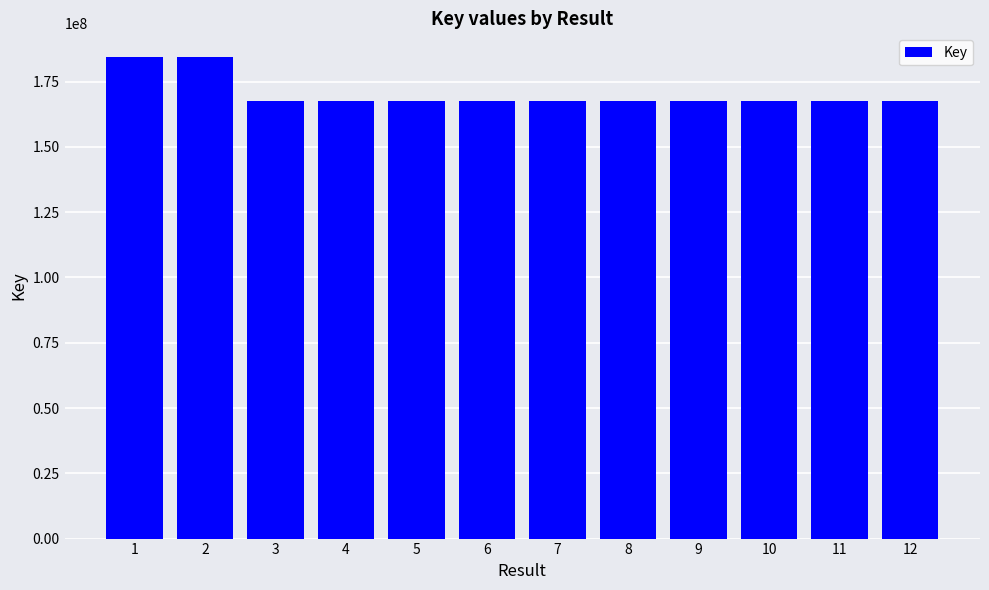

What is the smallest value displayed?

167685335